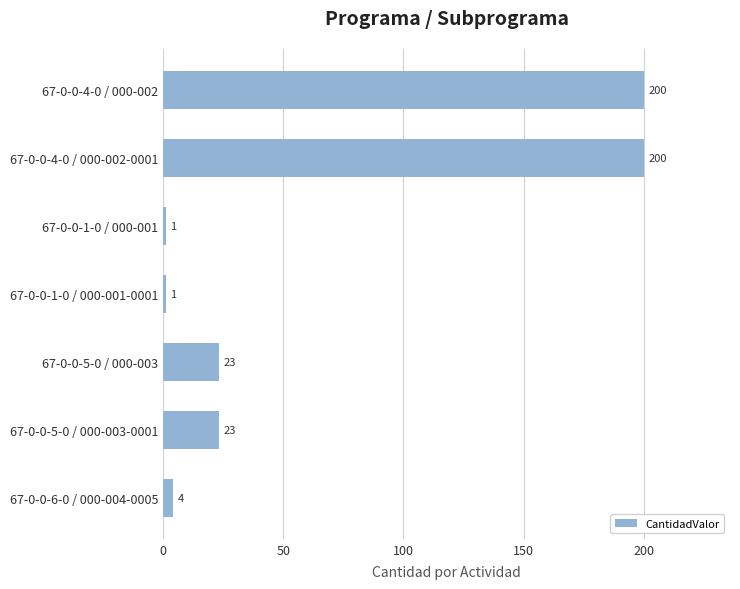

Is it true that the value at 67-0-0-5-0 / 000-003-0001 is 8?

False